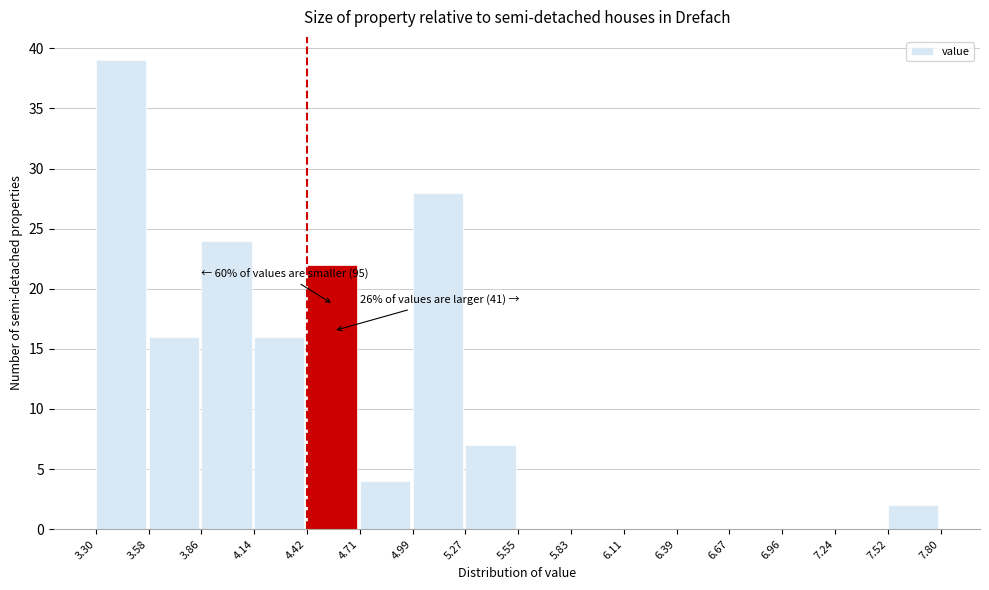

Which range on the x-axis has the tallest bar?

3.30 to 3.58